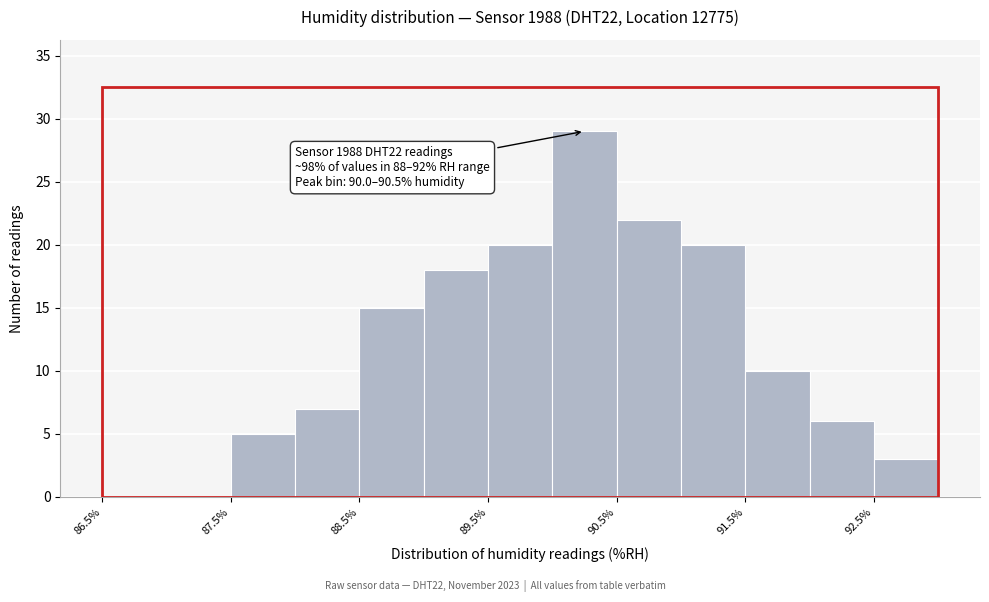

Over which range of the x-axis is the bar tallest?

90.0 to 90.5